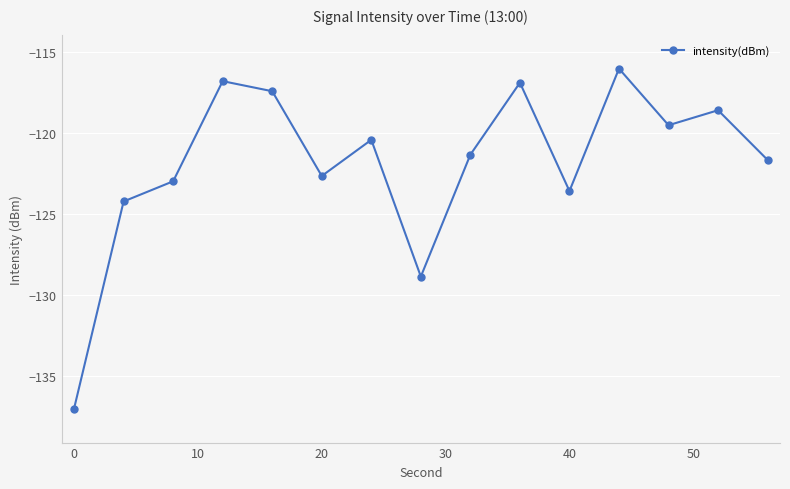

How many interior local peaks (higher than both neighbors) does the data have?

5